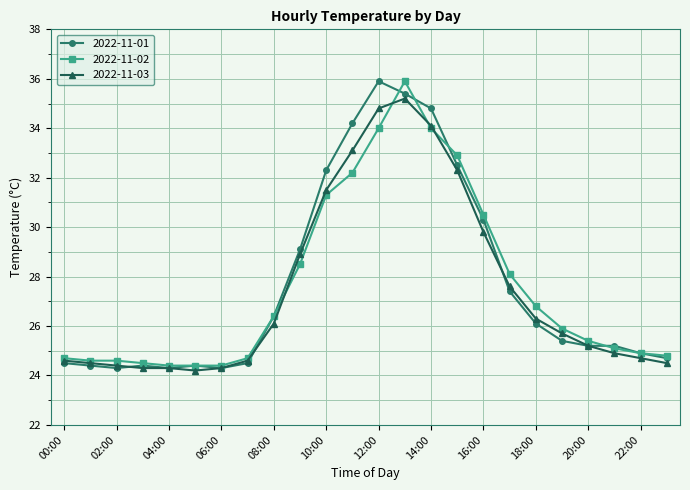

What is the highest value of the 2022-11-03 series?

35.2